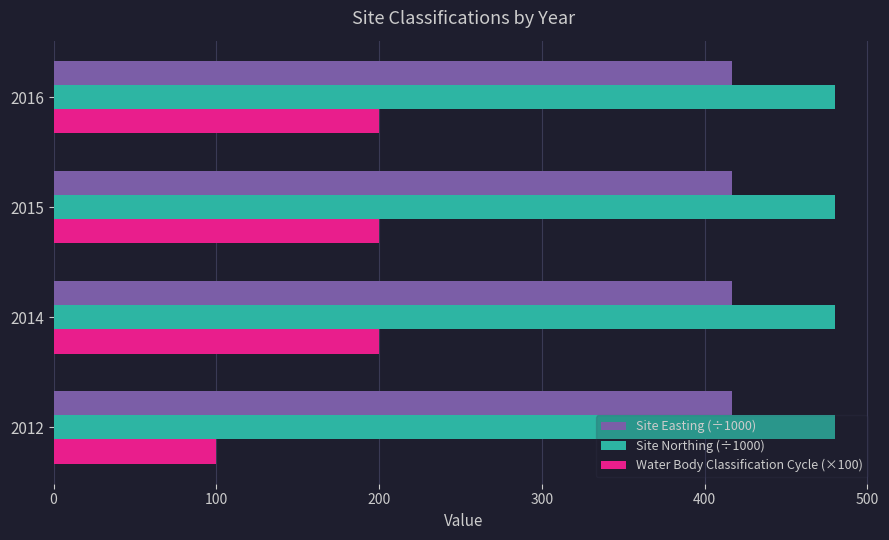

The Site Easting (÷1000) series shows 416.7 at 2012. True or false?

True